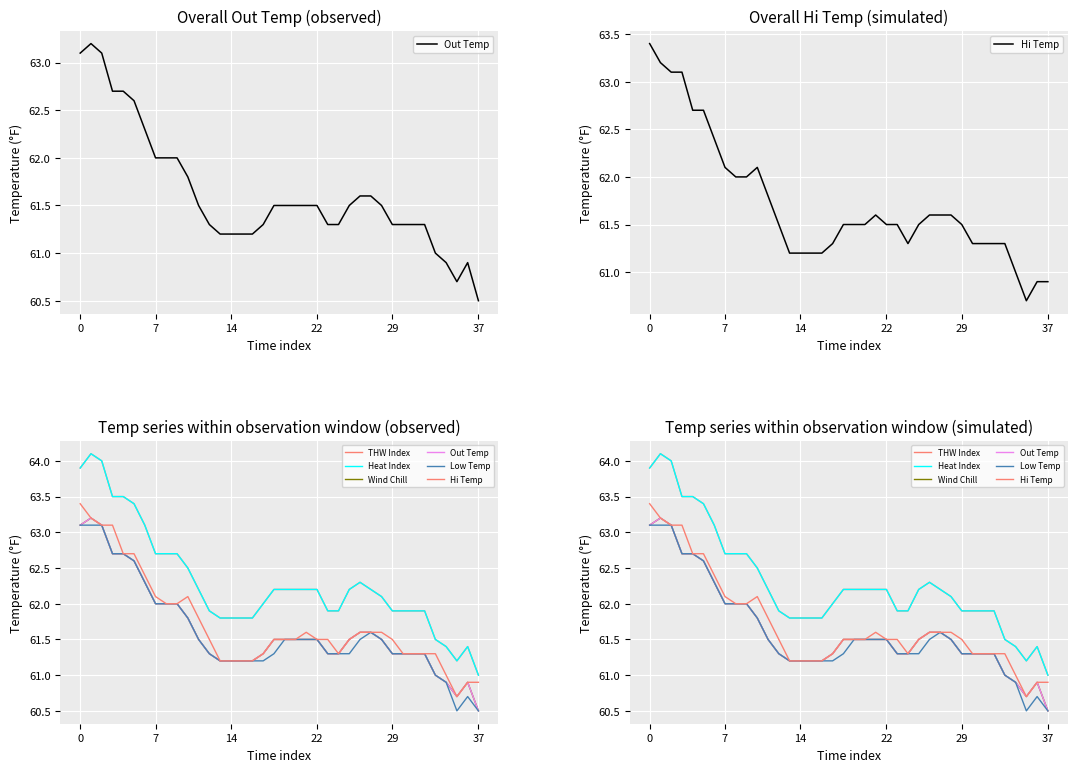

What is the average value of the Wind Chill series?

61.6